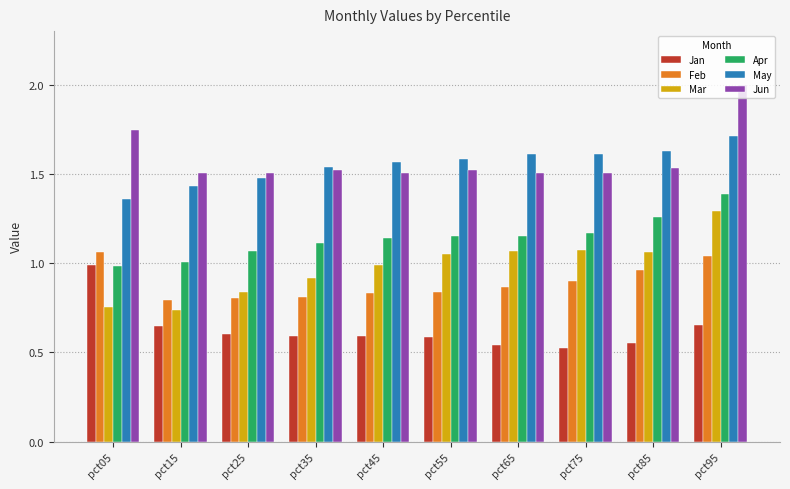

How many bars are there in total?

60